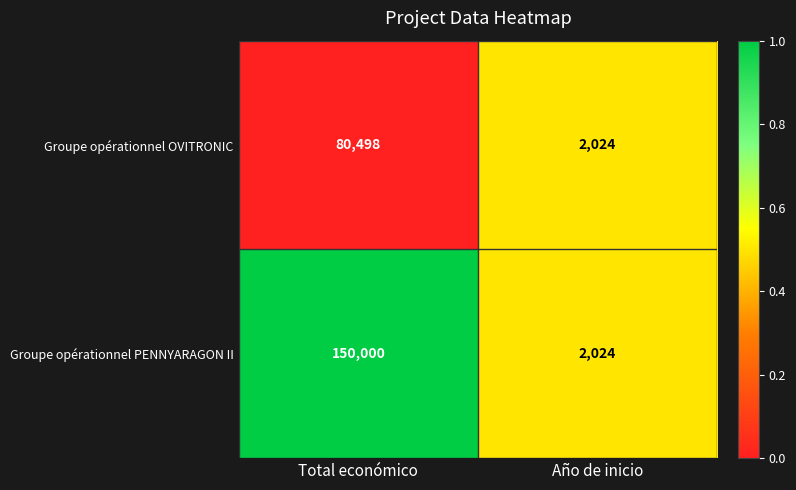

What is the total value across all series at Total económico?

230498